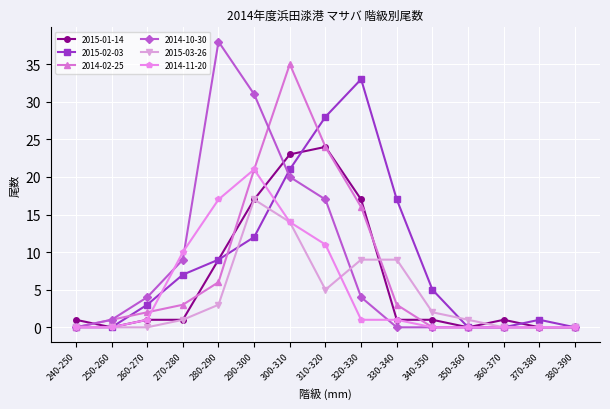

What is the difference between the maximum and second lowest values in the 2014-02-25 series?

35